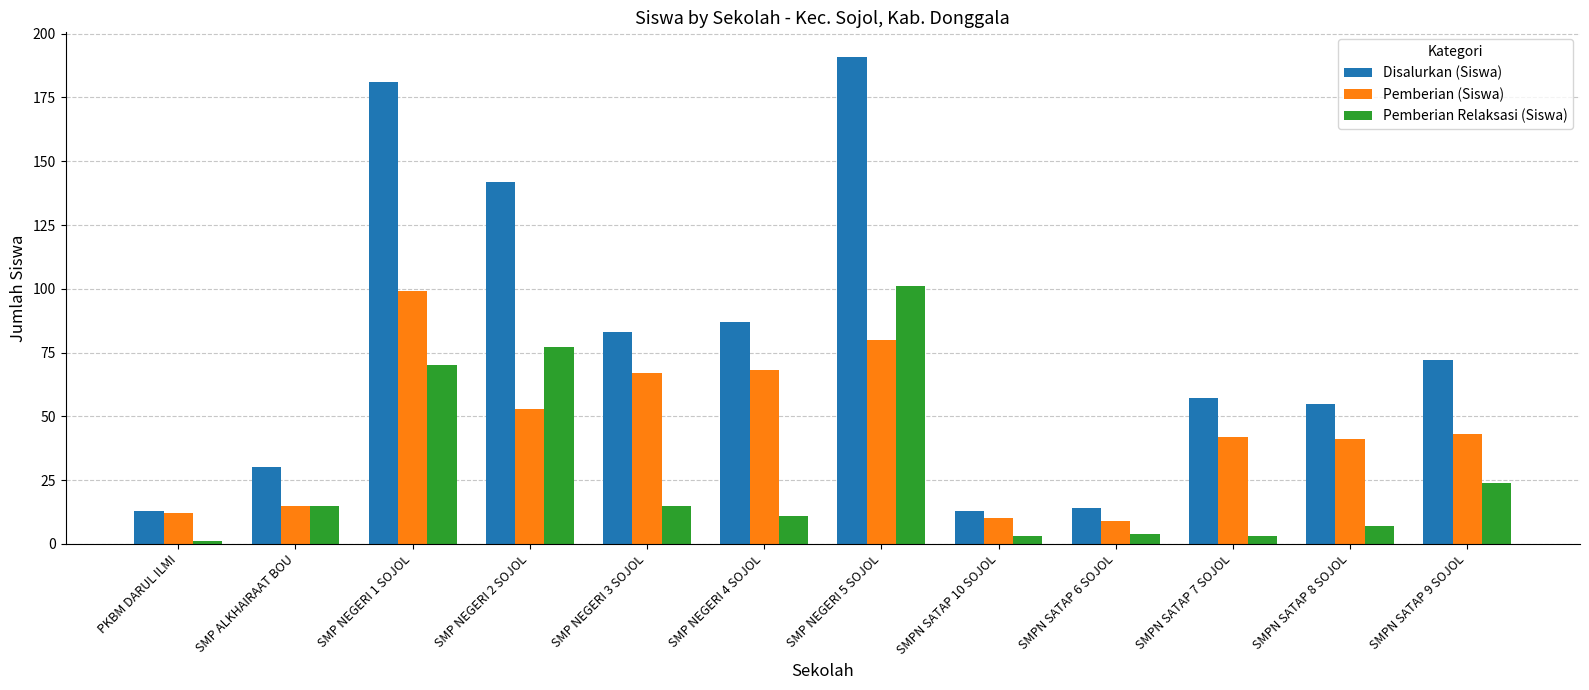

Between PKBM DARUL ILMI and SMPN SATAP 8 SOJOL, which series saw the biggest shift?

Disalurkan (Siswa)